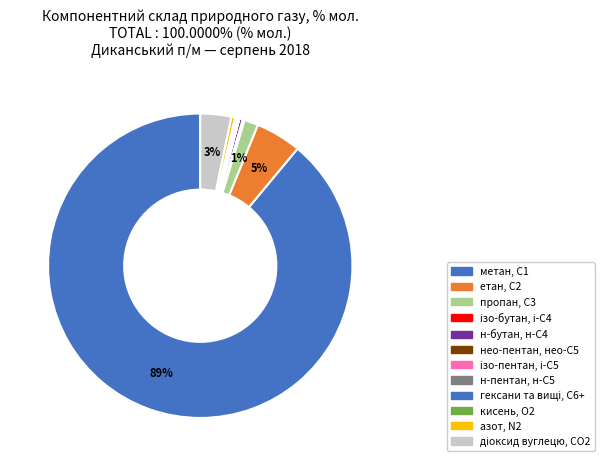

Rank the categories by value from lowest to highest.

кисень, О2, нео-пентан, нео-С5, н-пентан, н-С5, ізо-пентан, і-С5, ізо-бутан, і-С4, гексани та вищі, С6+, н-бутан, н-С4, азот, N2, пропан, С3, діоксид вуглецю, CО2, етан, С2, метан, С1